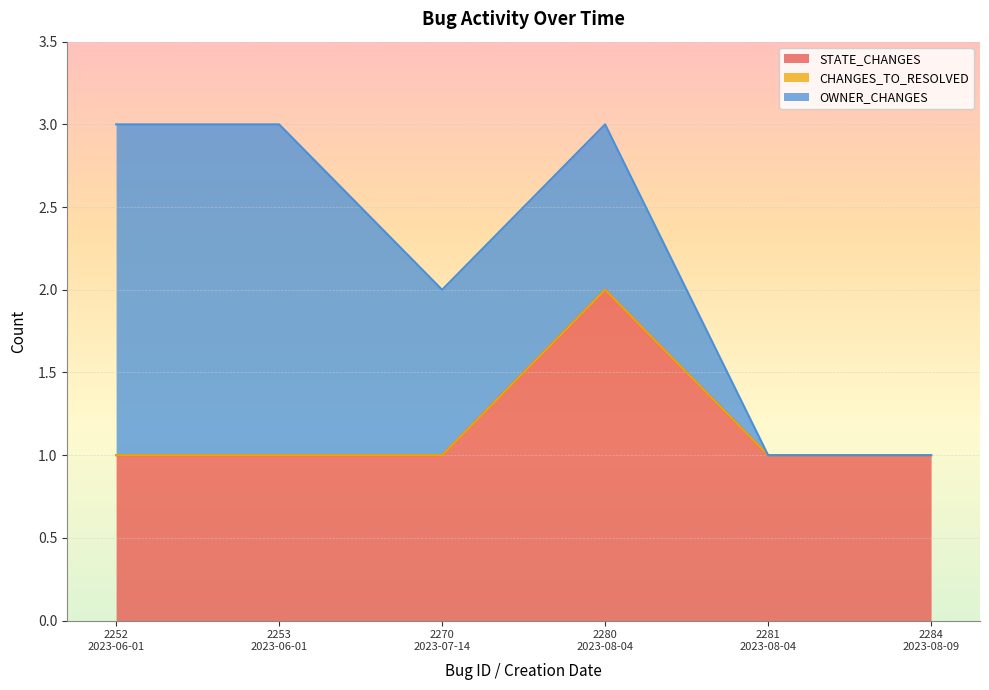

What is the spread (max minus min) of values at 2252
2023-06-01?

2